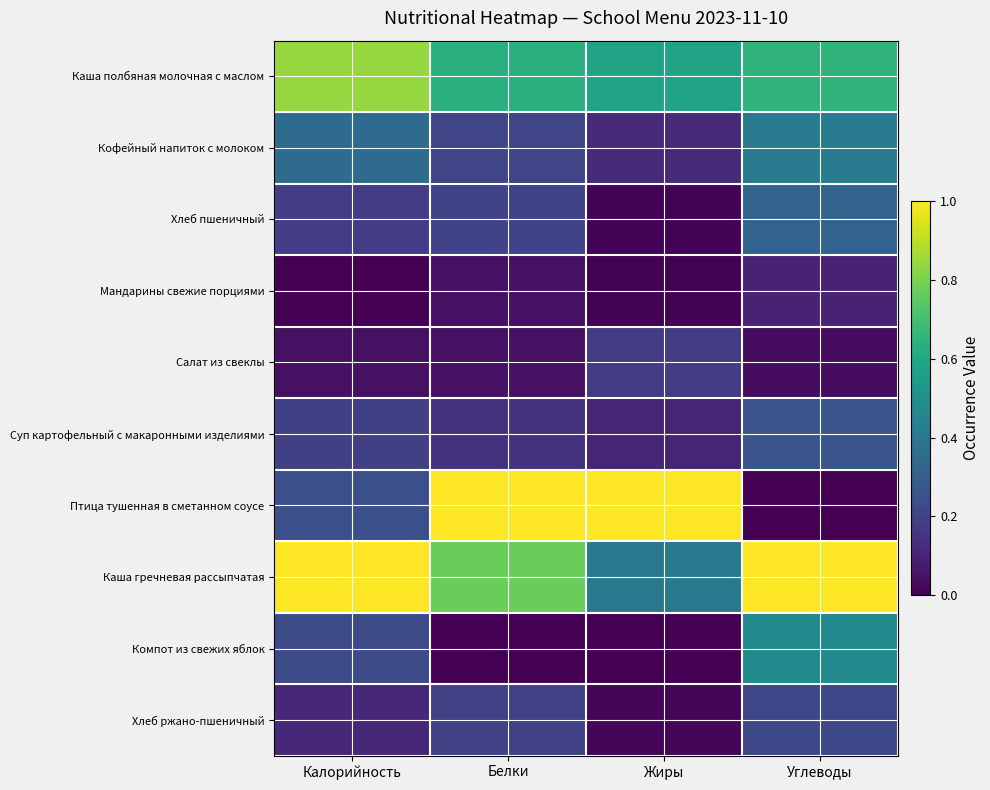

Reading left to right, what are all the values shown in this chart?

Каша полбяная молочная с маслом: Калорийность=0.8	Белки=0.6	Жиры=0.6	Углеводы=0.7
Кофейный напиток с молоком: Калорийность=0.3	Белки=0.2	Жиры=0.1	Углеводы=0.4
Хлеб пшеничный: Калорийность=0.2	Белки=0.2	Жиры=0.0	Углеводы=0.3
Мандарины свежие порциями: Калорийность=0.0	Белки=0.0	Жиры=0.0	Углеводы=0.1
Салат из свеклы: Калорийность=0.0	Белки=0.0	Жиры=0.2	Углеводы=0.0
Суп картофельный с макаронными изделиями: Калорийность=0.2	Белки=0.1	Жиры=0.1	Углеводы=0.3
Птица тушенная в сметанном соусе: Калорийность=0.2	Белки=1.0	Жиры=1.0	Углеводы=0.0
Каша гречневая рассыпчатая: Калорийность=1.0	Белки=0.8	Жиры=0.4	Углеводы=1.0
Компот из свежих яблок: Калорийность=0.2	Белки=0.0	Жиры=0.0	Углеводы=0.5
Хлеб ржано-пшеничный: Калорийность=0.1	Белки=0.2	Жиры=0.0	Углеводы=0.2